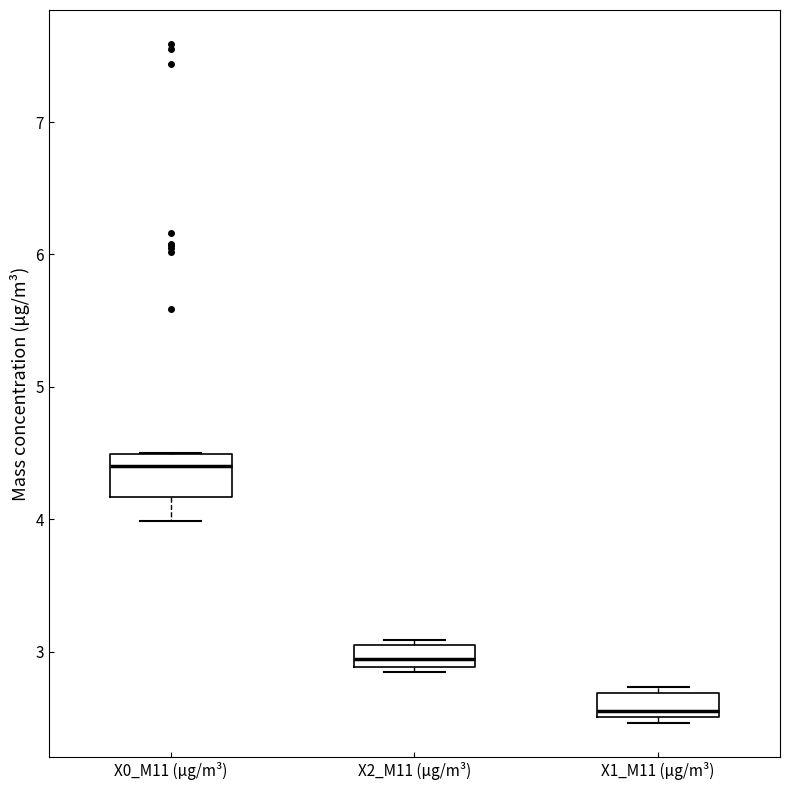

Reading left to right, transcribe this box plot: for each box, give where its median line is, the range the box spans, and where its two whiskers end, as read against the y-axis. The values are not printed on the chart, so give them approximately, as read against the axis.

X0_M11 (μg/m³): median 4.4, box 4.2 to 4.5, whiskers 4.0 to 4.5
X2_M11 (μg/m³): median 2.9 (inside the box), box 2.9 to 3.1, whiskers 2.9 (just below the box's lower edge) to 3.1 (just above the box's upper edge)
X1_M11 (μg/m³): median 2.6, box 2.5 to 2.7, whiskers 2.5 (just below the box's lower edge) to 2.7 (just above the box's upper edge)